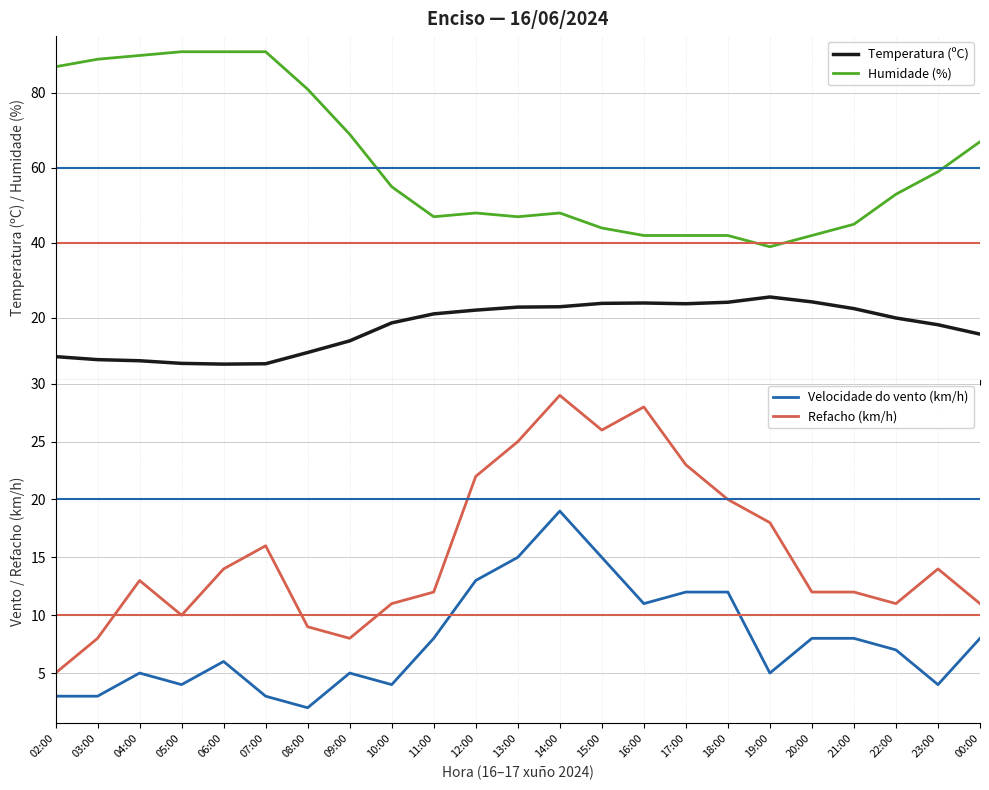

Which category has the highest value across all series?

05:00